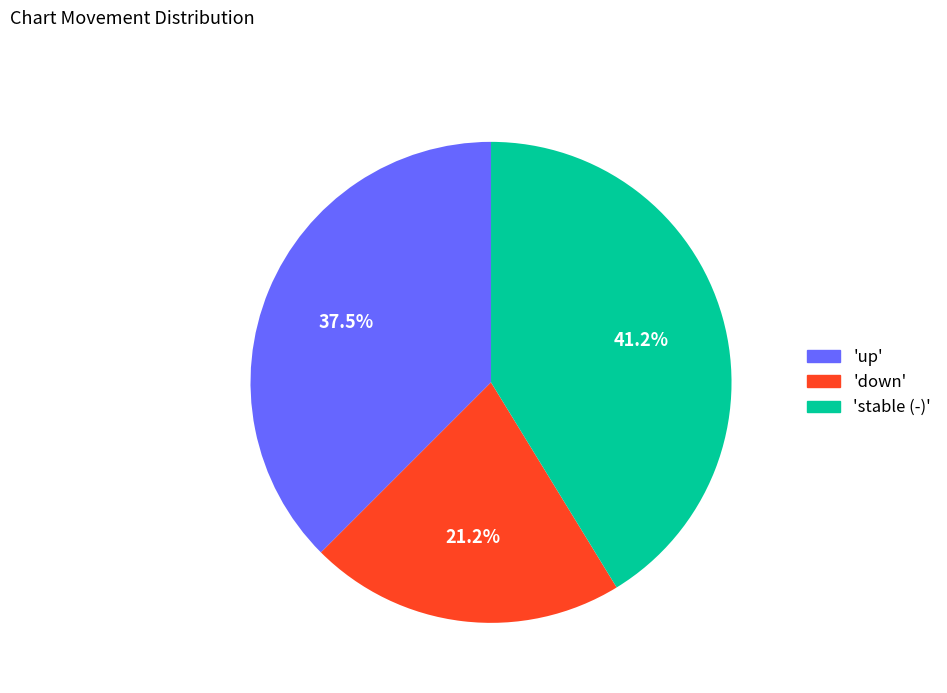

To the nearest percent, what is the difference between the largest and smallest slice percentages?

20%